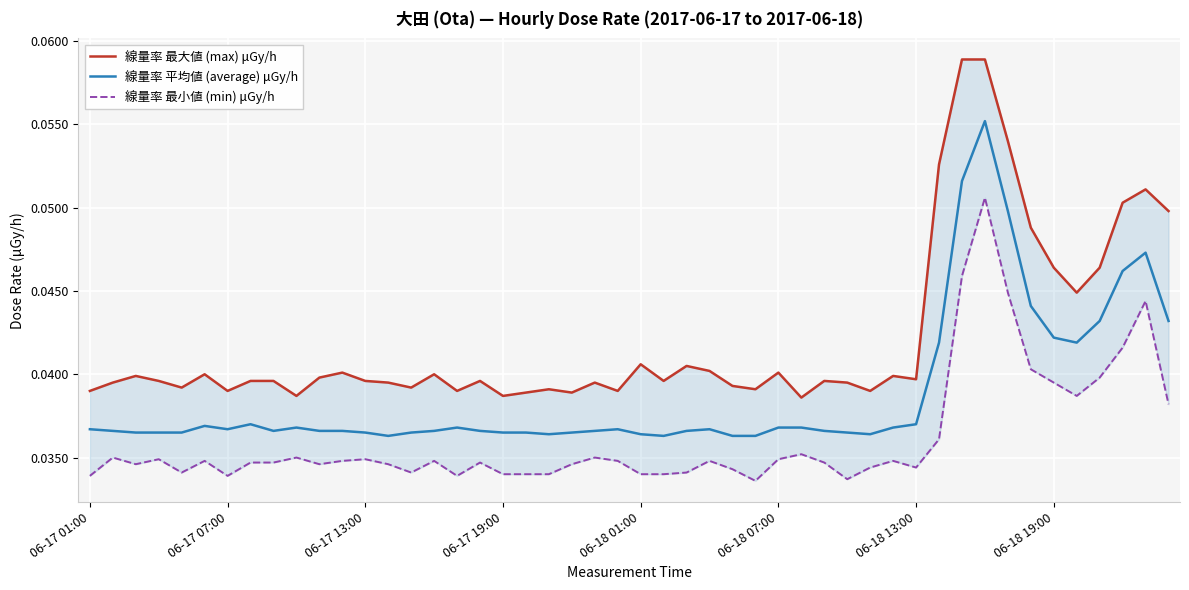

Between 2017-06-17 and 2017-06-18, which series saw the biggest shift?

線量率 最大値 (max) μGy/h